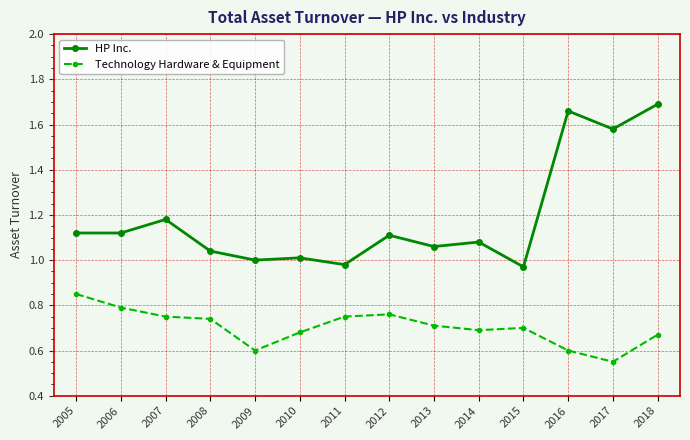

The HP Inc. series shows 1.1 at 2014. True or false?

True